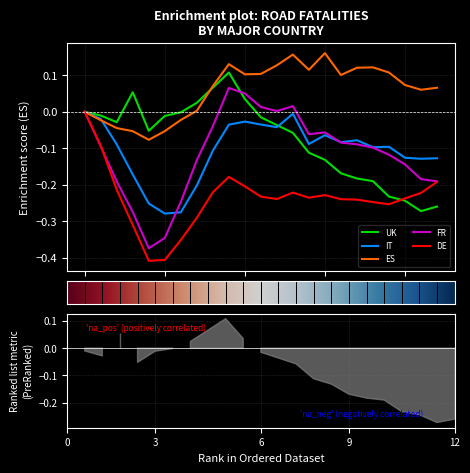

How many interior local valleys does the IT series have?

6